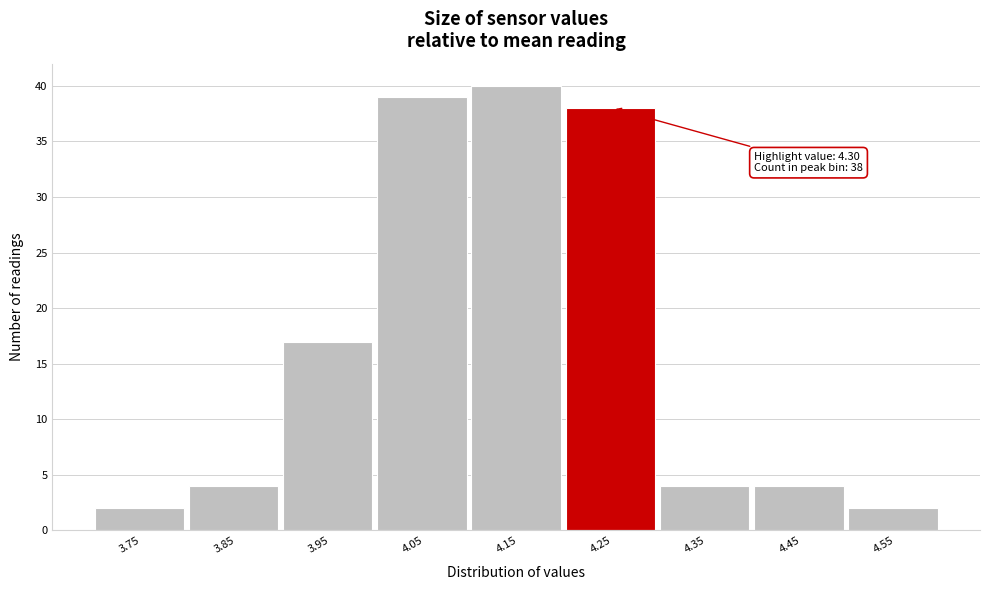

Reading left to right, extract all data points from this chart.

3.75=2	3.85=4	3.95=17	4.05=39	4.15=40	4.25=38	4.35=4	4.45=4	4.55=2